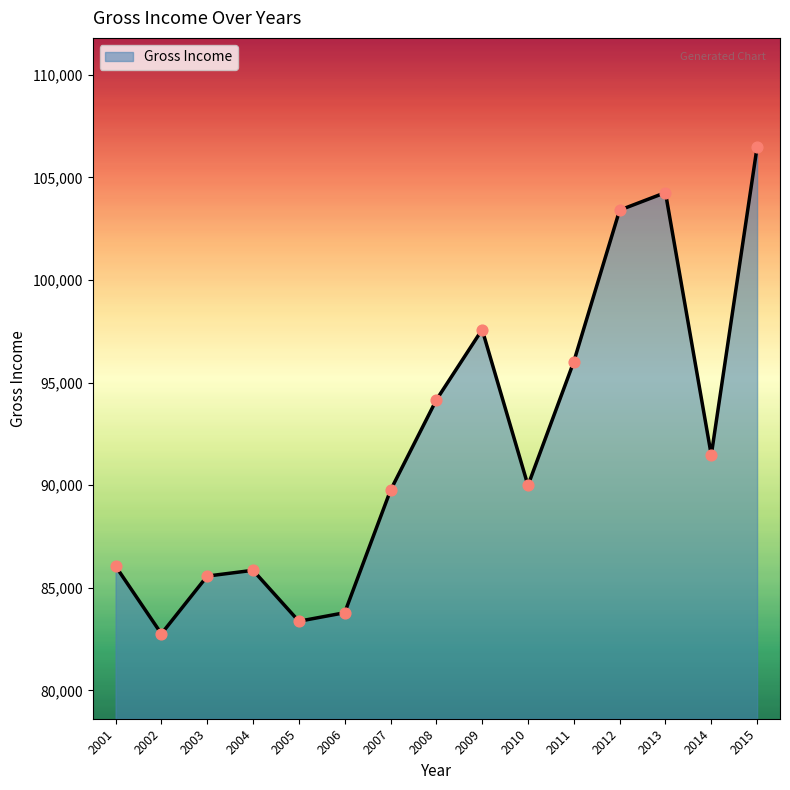

Approximately how many times larger is the value at 2010 compared to 2012?

0.9